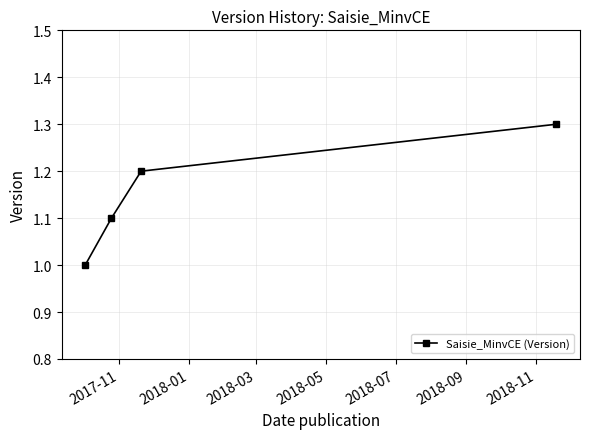

True or false: the data has more than 1 interior local peaks.

False